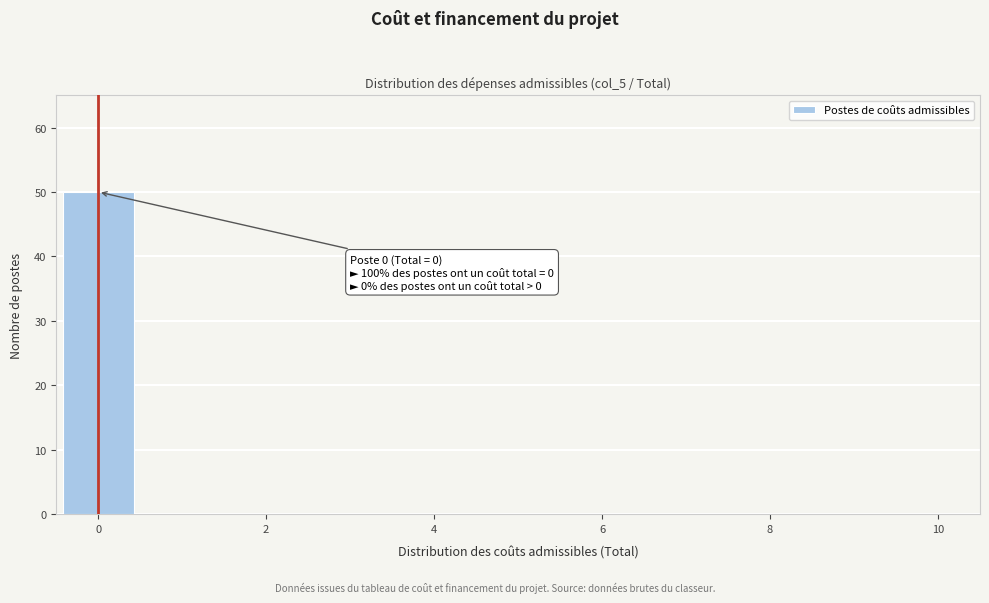

Over which range of the x-axis is the bar tallest?

-0.5 to 0.5